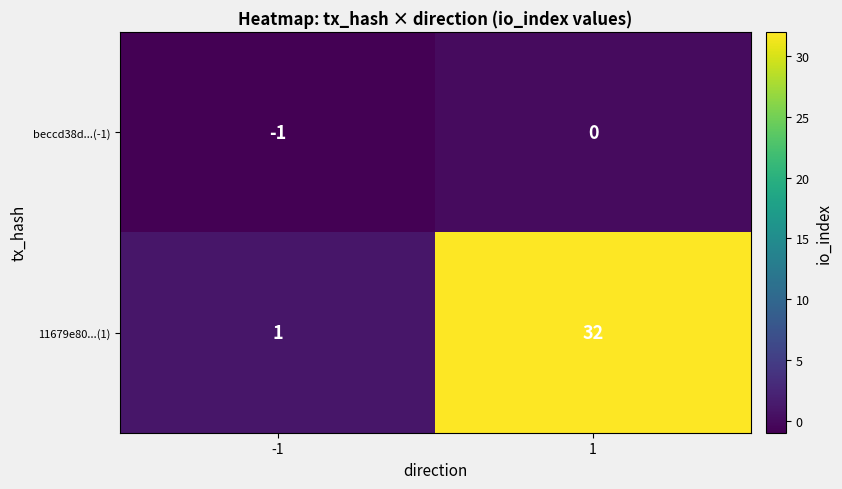

What is the sum of the 11679e80...(1) values at 1 and -1?

33